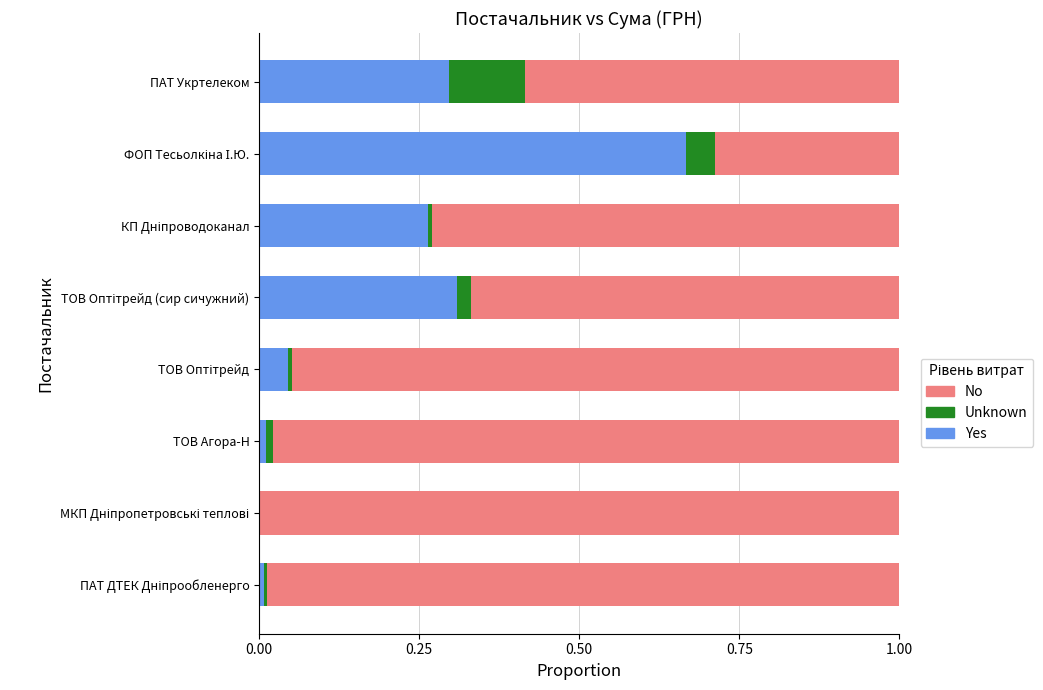

How many distinct data groups are displayed?

3